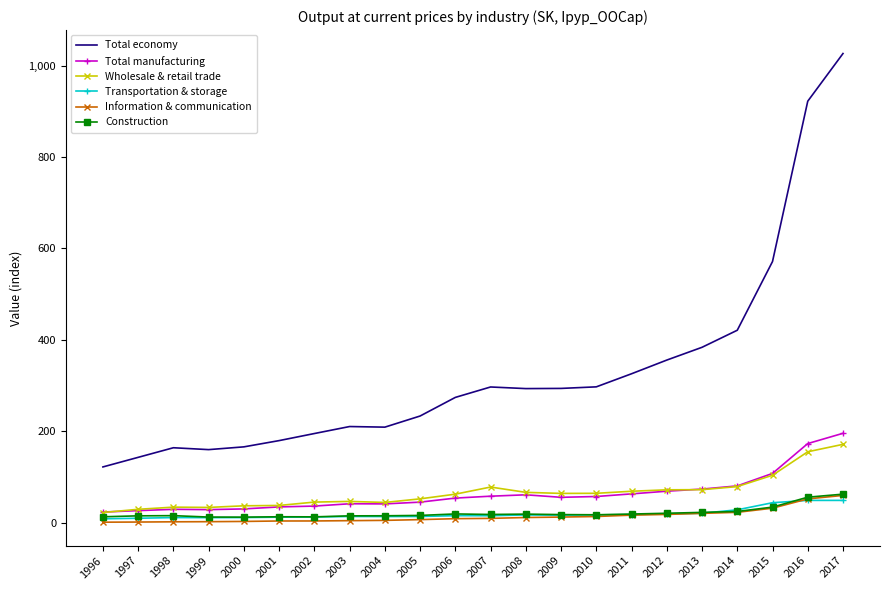

Which category has the highest value in the Total manufacturing series?

2017